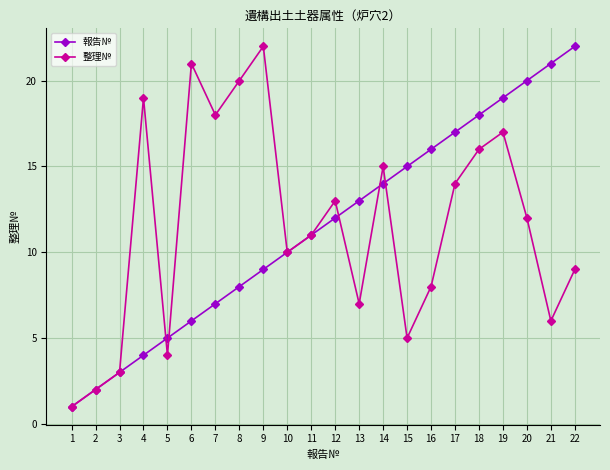

How many data points does each series have?

22